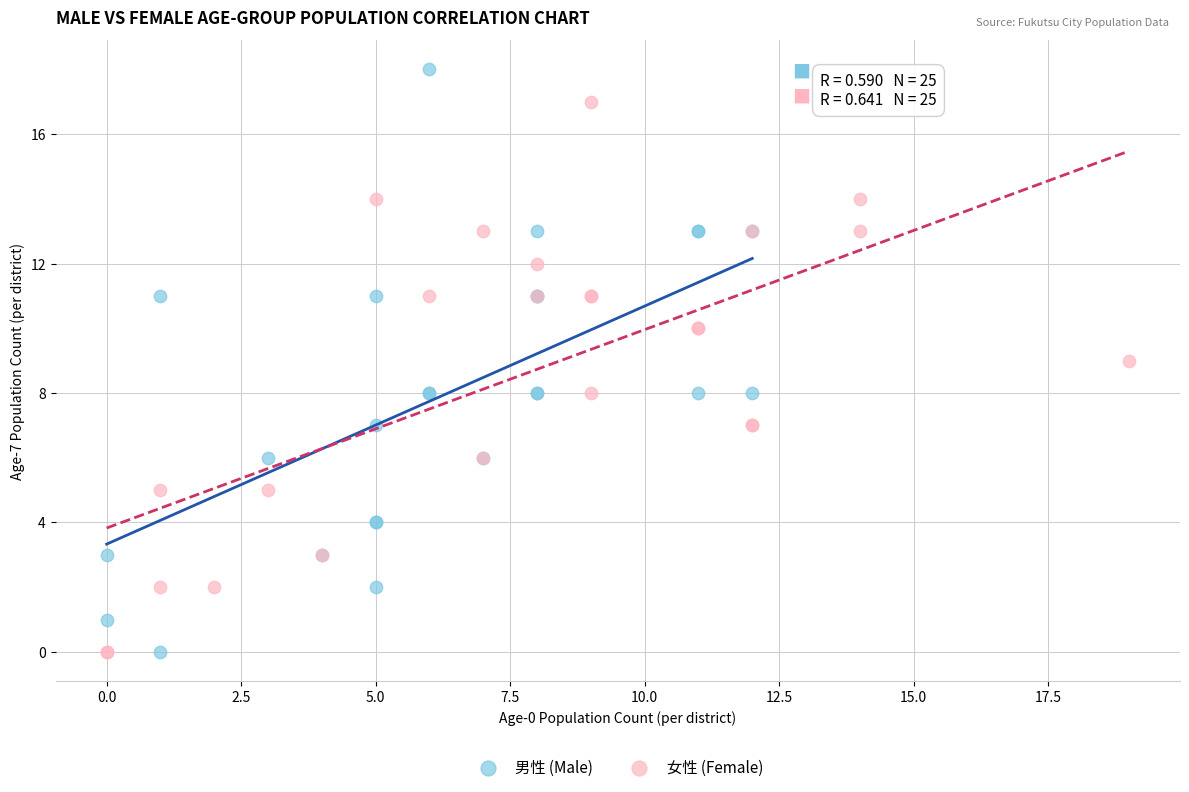

Which series reaches the maximum Y coordinate?

男性 (Male)